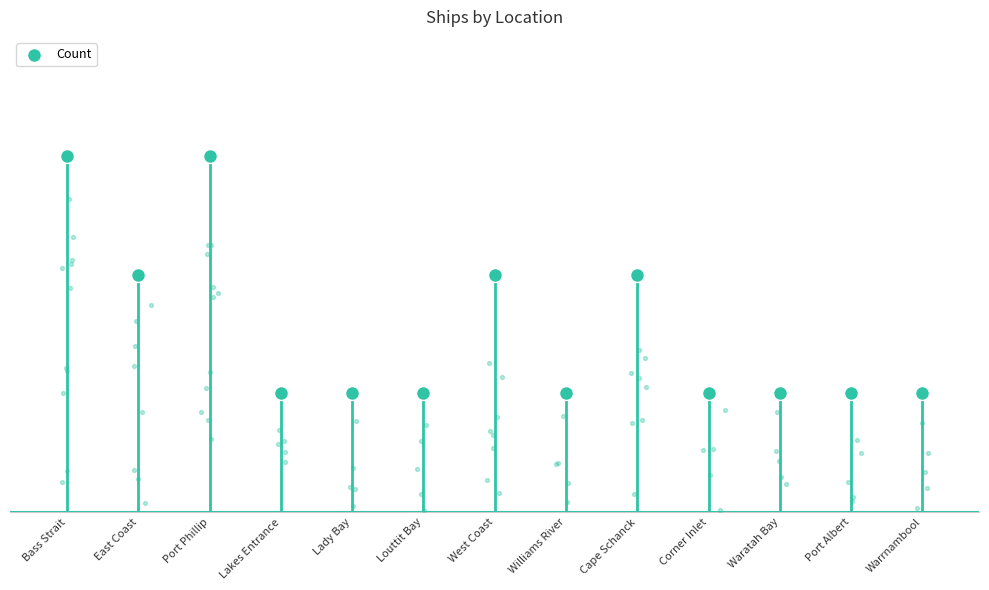

Which has a higher value, Waratah Bay or Lady Bay?

Waratah Bay